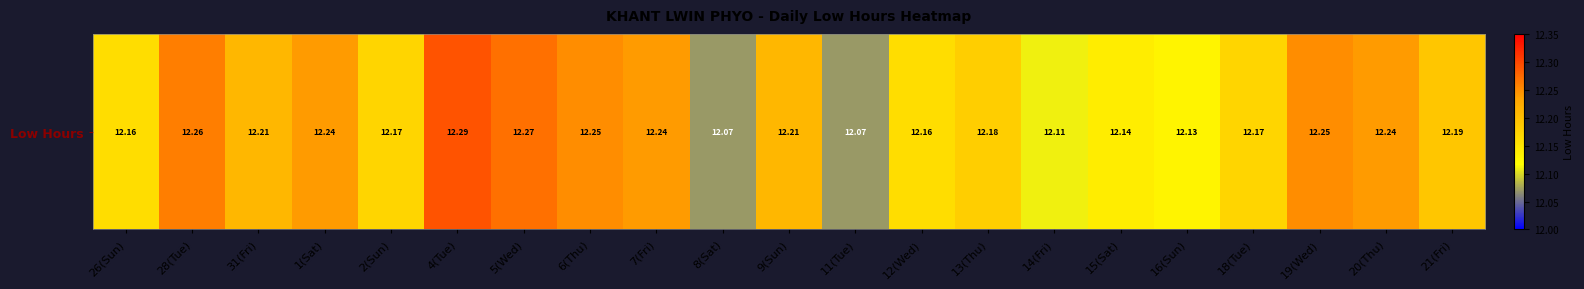

What is the greatest value displayed?

12.3